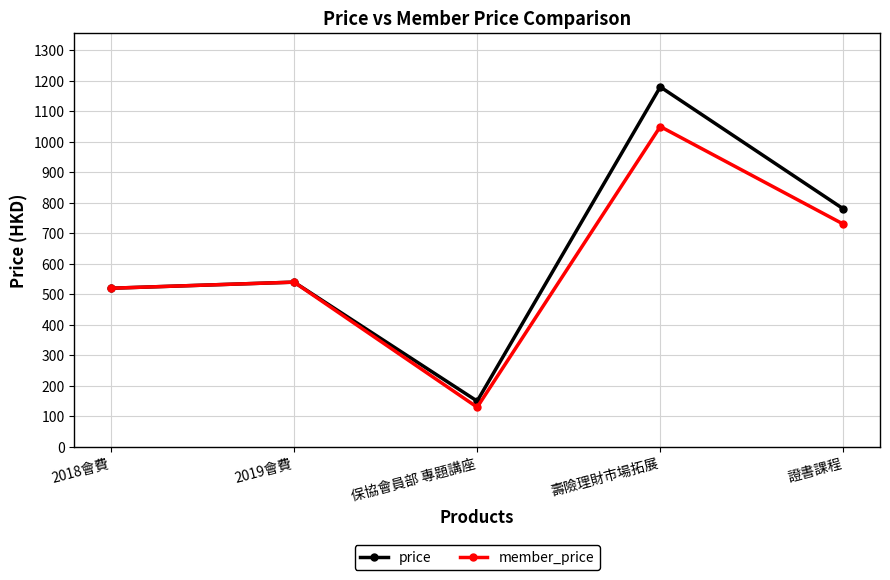

True or false: price has more than 2 interior local peaks.

False